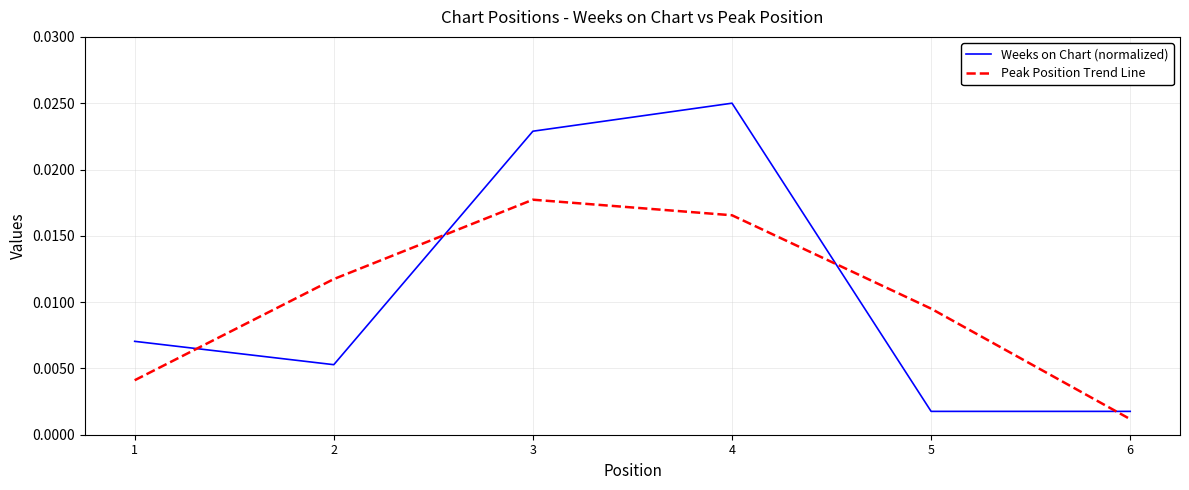

Does the chart display data point markers on the line(s)?

No